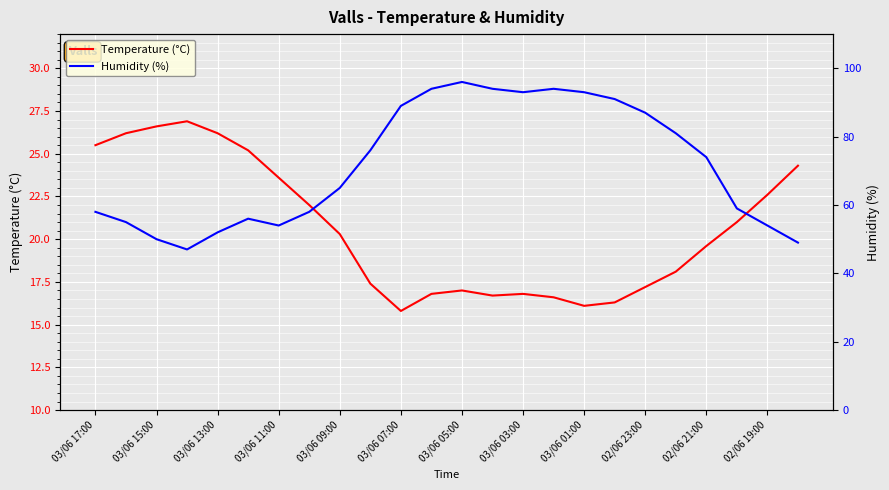

Where does the Temperature (°C) series first go above 20?

03/06 17:00